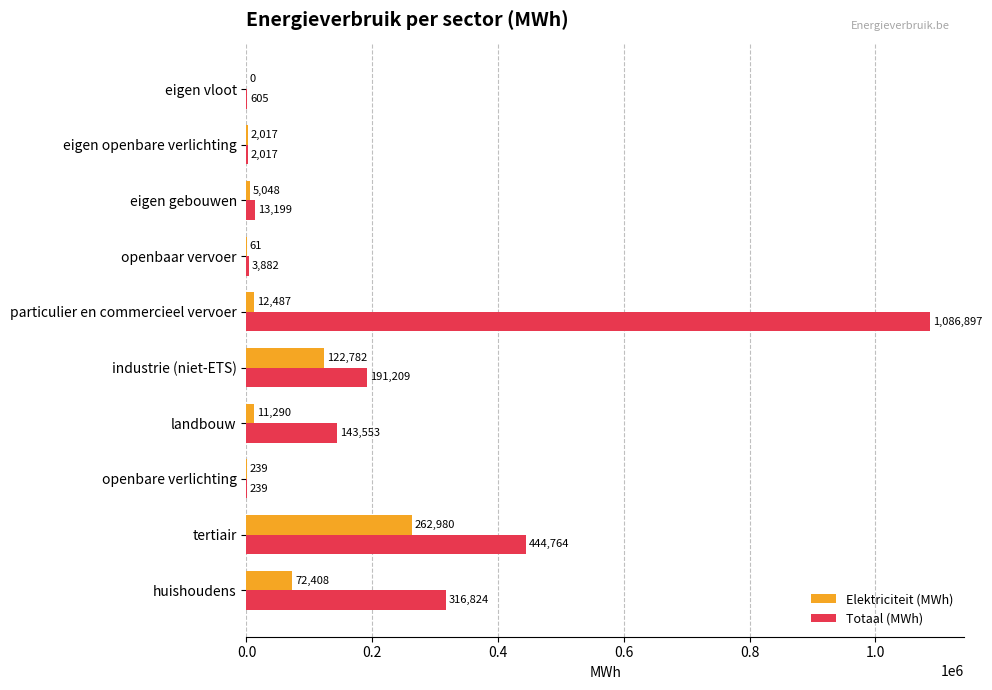

Which series has the largest range (max minus min)?

Totaal (MWh)